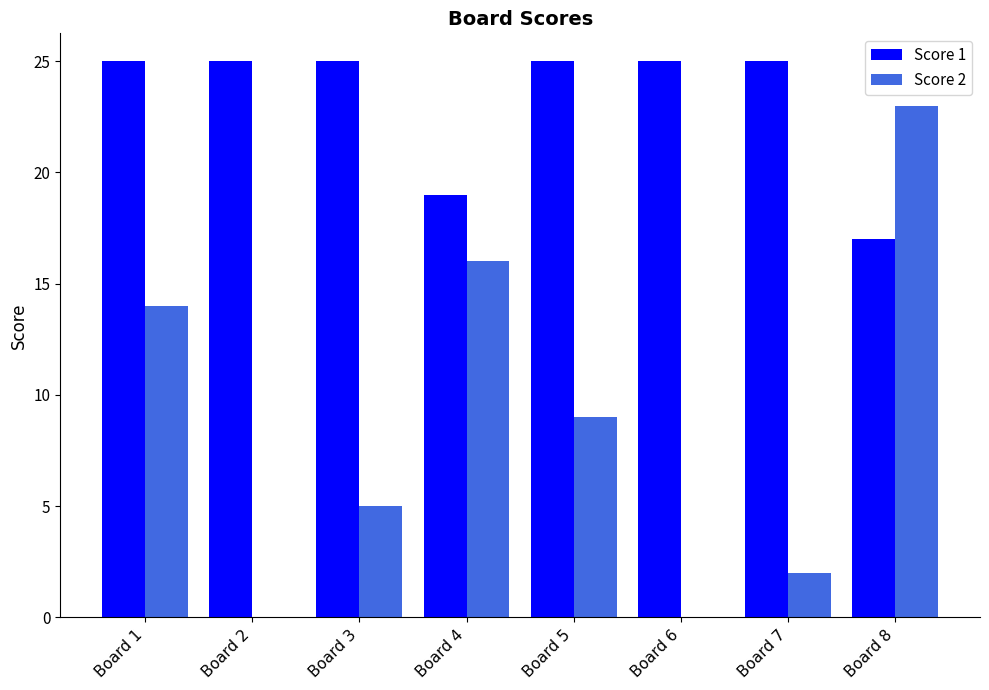

Is the value of Score 2 at Board 3 greater than the value of Score 1 at Board 1?

No